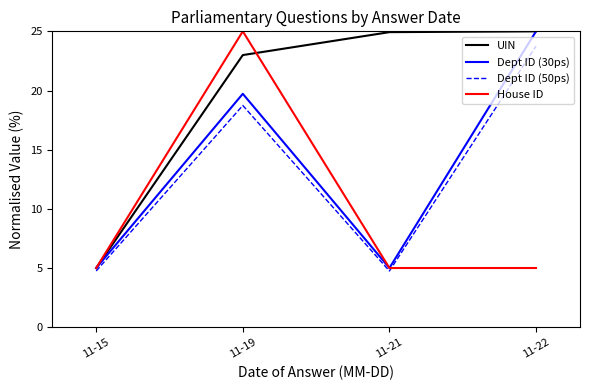

How many lines are shown in the chart?

4